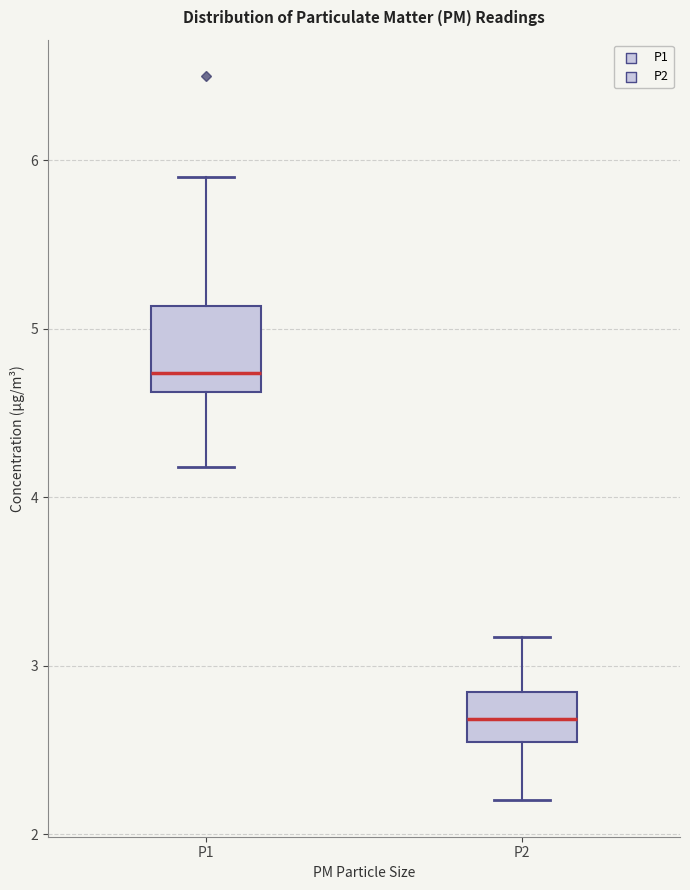

Which box is the tallest, from its lower edge to its upper edge?

P1